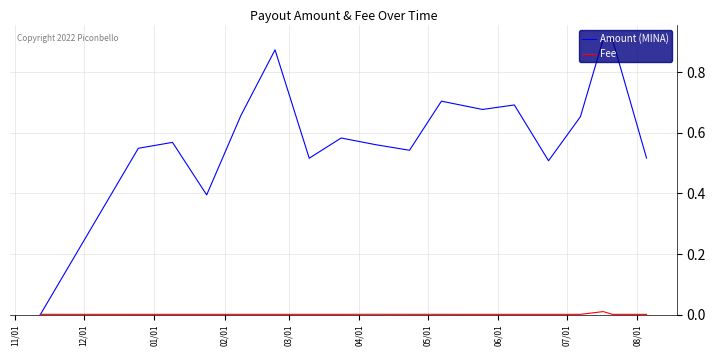

What are all the series names shown in the legend?

Amount (MINA), Fee